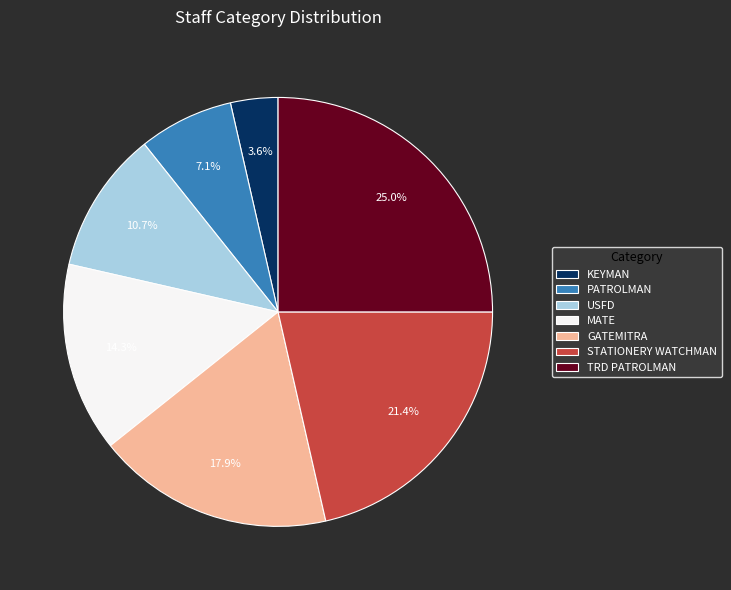

Does any single category account for the majority?

No